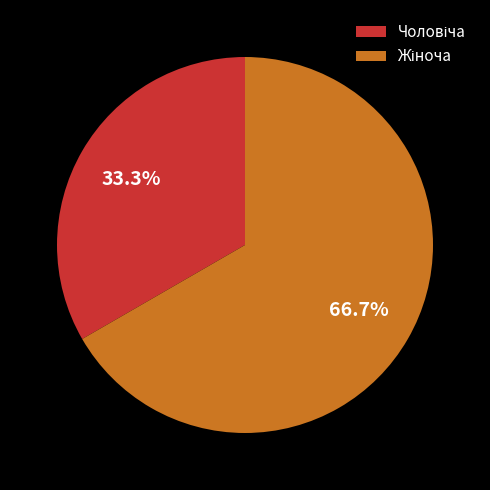

Does any single category account for the majority?

Yes